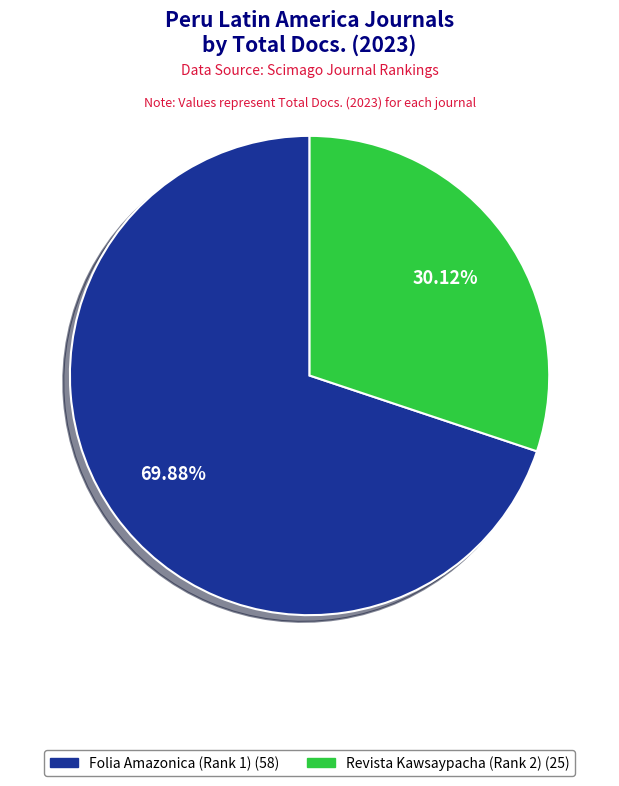

Is the sum of Revista Kawsaypacha (Rank 2) and Folia Amazonica (Rank 1) greater than half?

Yes